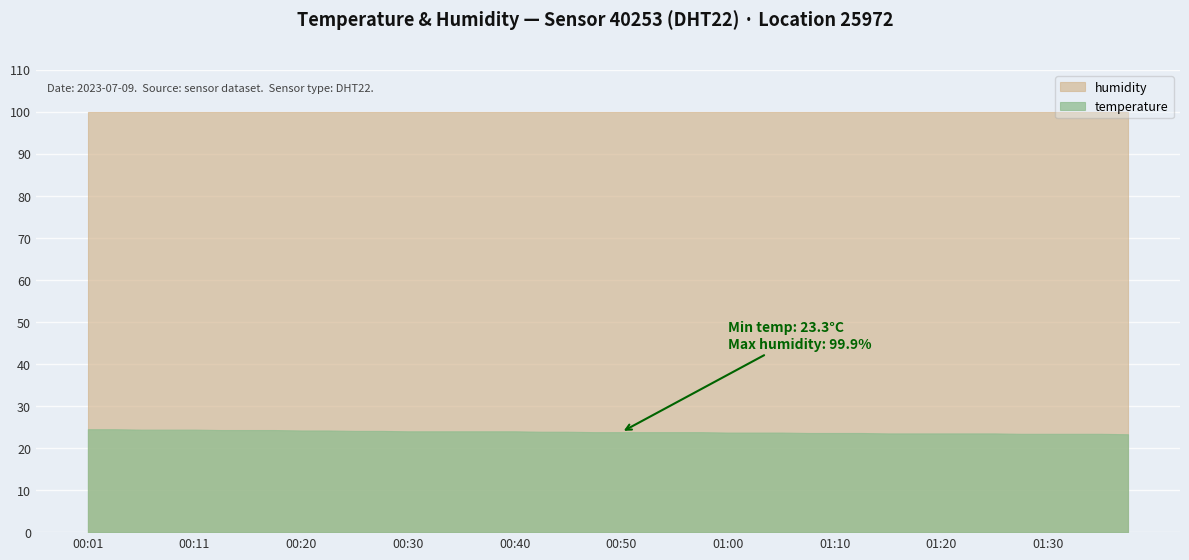

Reading left to right, extract all data points from this chart.

temperature: 24.5	24.5	24.4	24.4	24.4	24.3	24.3	24.3	24.2	24.2	24.1	24.1	24.0	24.0	24.0	24.0	24.0	23.9	23.9	23.8	23.8	23.8	23.8	23.8	23.7	23.7	23.7	23.6	23.6	23.6	23.5	23.5	23.5	23.5	23.5	23.4	23.4	23.4	23.4	23.3
humidity: 99.9	99.9	99.9	99.9	99.9	99.9	99.9	99.9	99.9	99.9	99.9	99.9	99.9	99.9	99.9	99.9	99.9	99.9	99.9	99.9	99.9	99.9	99.9	99.9	99.9	99.9	99.9	99.9	99.9	99.9	99.9	99.9	99.9	99.9	99.9	99.9	99.9	99.9	99.9	99.9